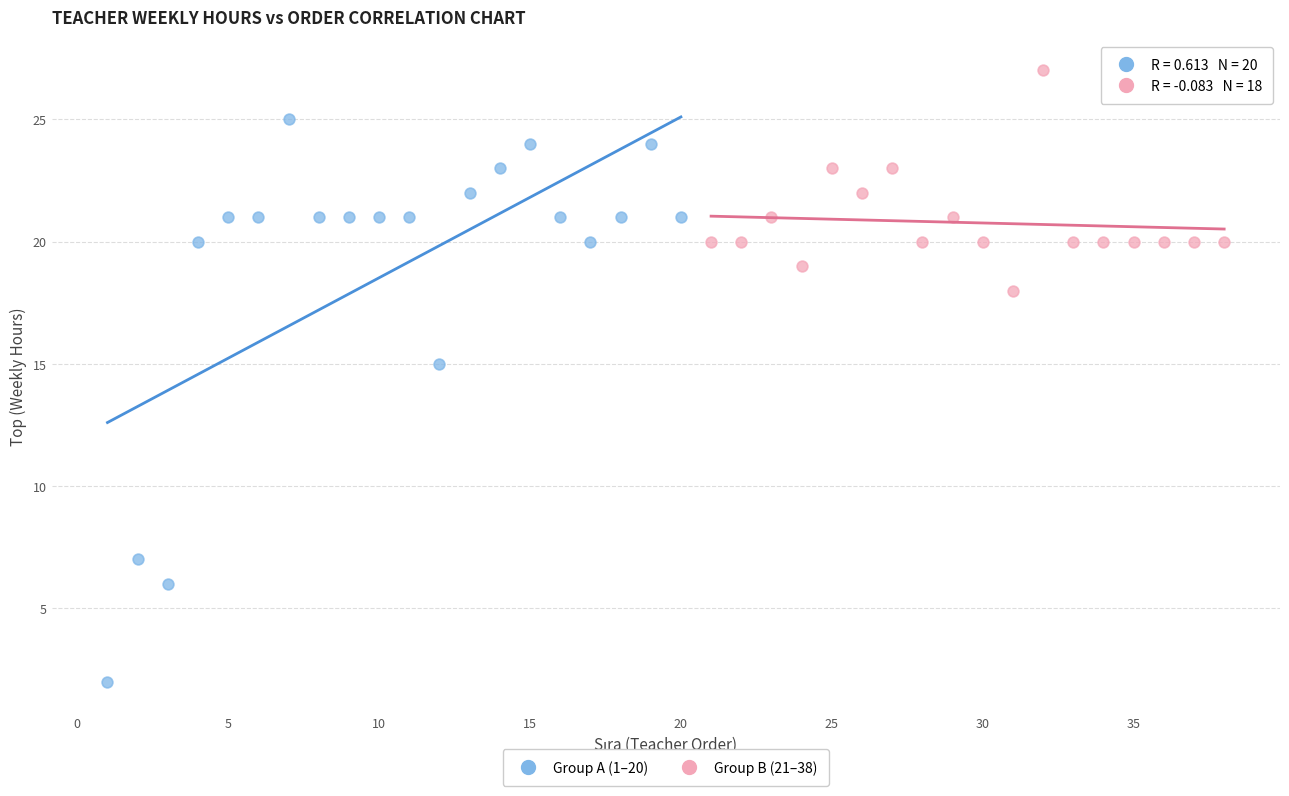

Which series contains the highest Y value?

Group B (21–38)